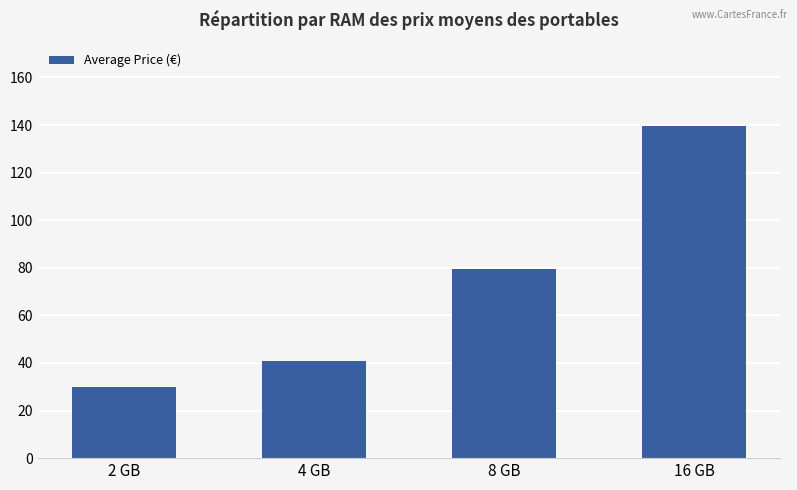

What is the difference between the maximum and minimum values?

109.7